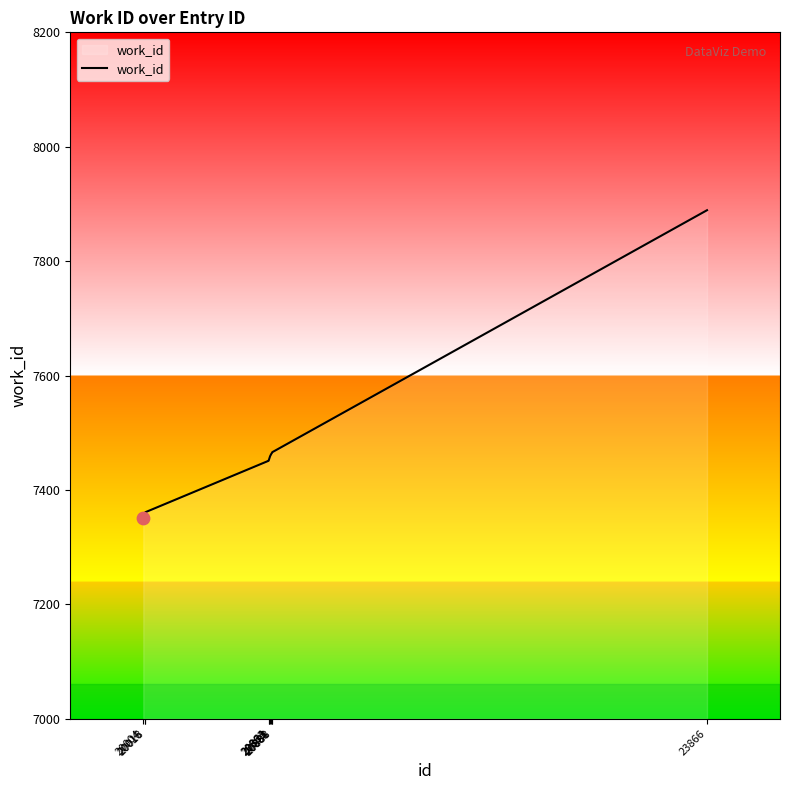

What is the ratio of the value at 20873 to the value at 20863?

1.0